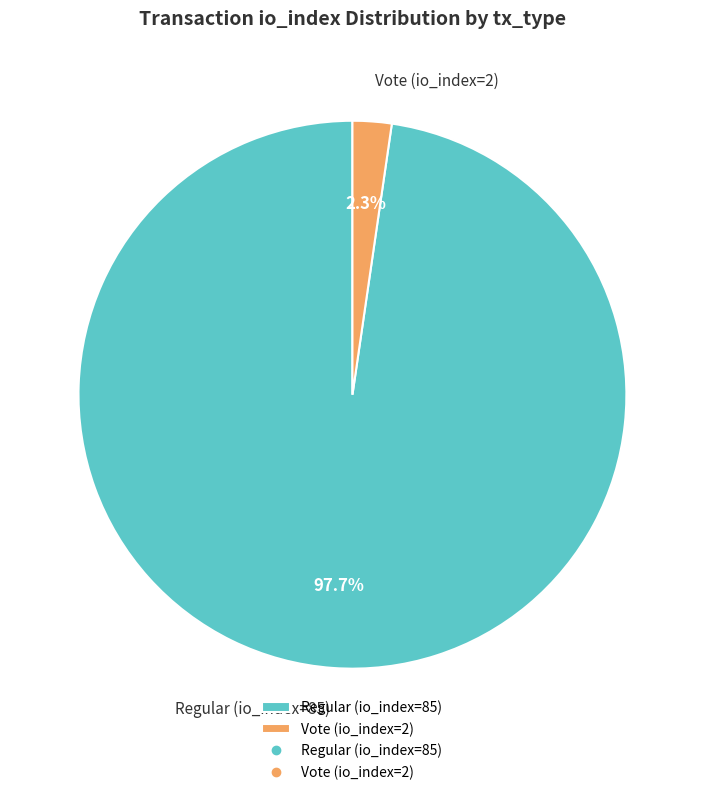

Is the sum of Regular (io_index=85) and Vote (io_index=2) greater than half?

Yes